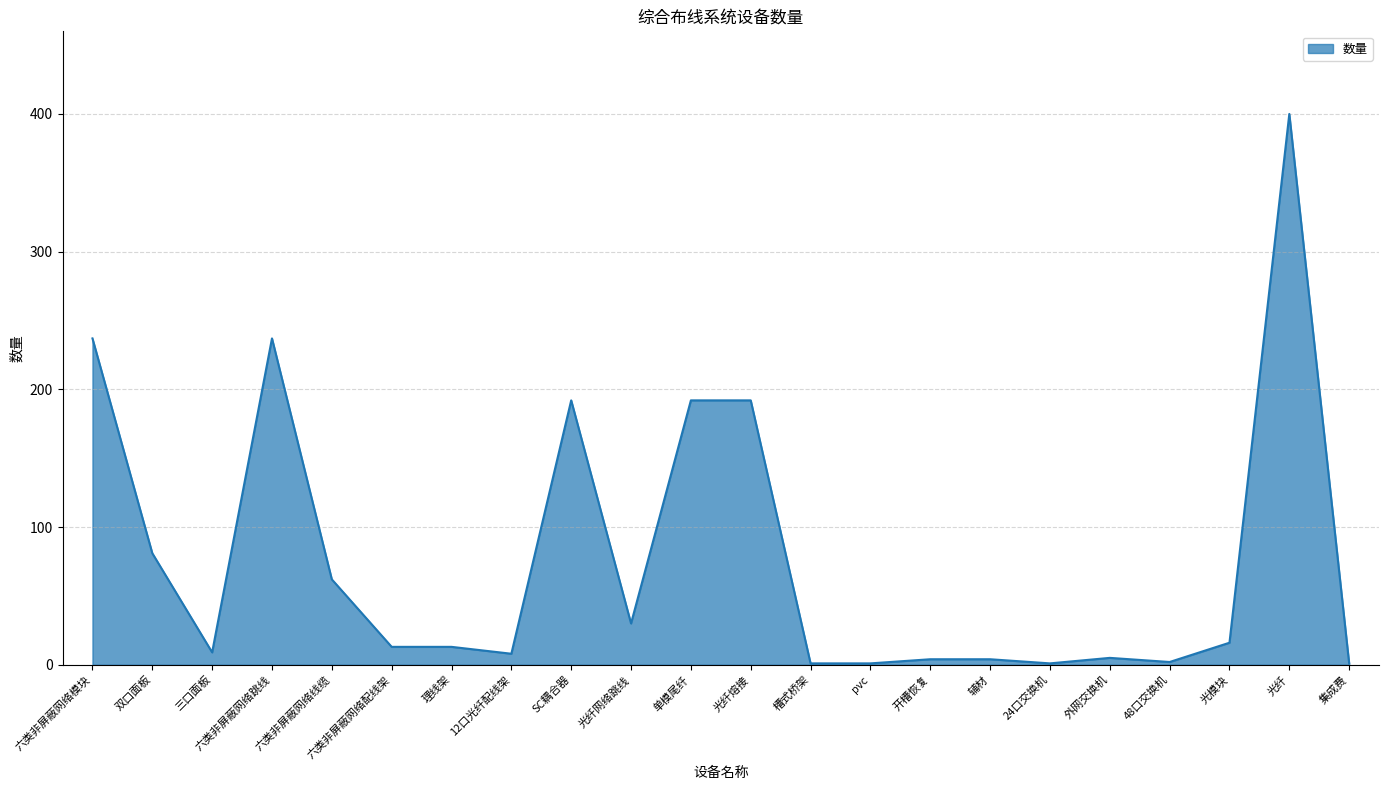

What is the difference between the values at 光模块 and 单模尾纤?

176